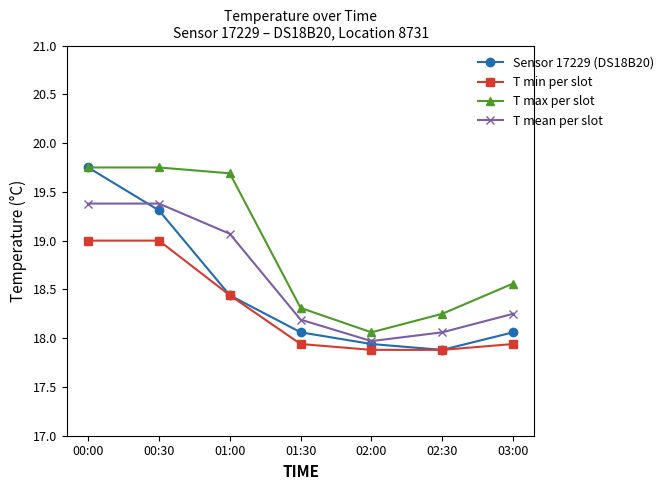

What are all the series names shown in the legend?

Sensor 17229 (DS18B20), T min per slot, T max per slot, T mean per slot